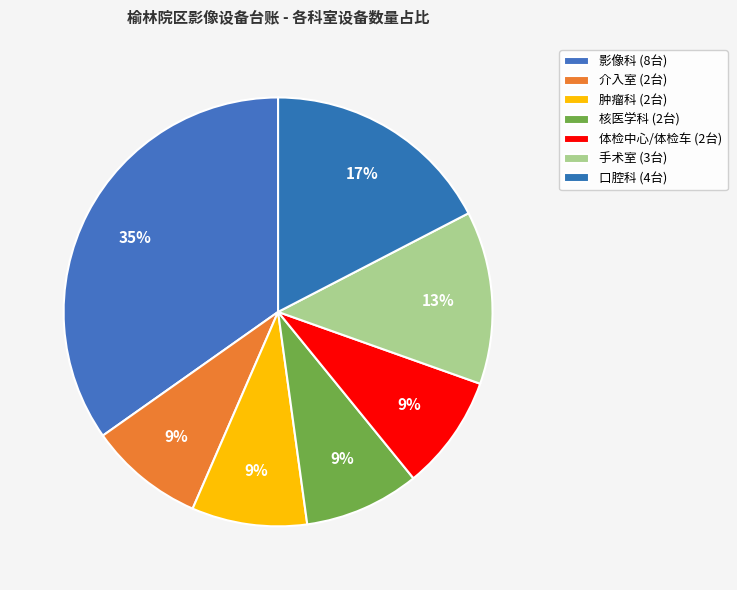

The 介入室 slice represents 9% of the pie. True or false?

True